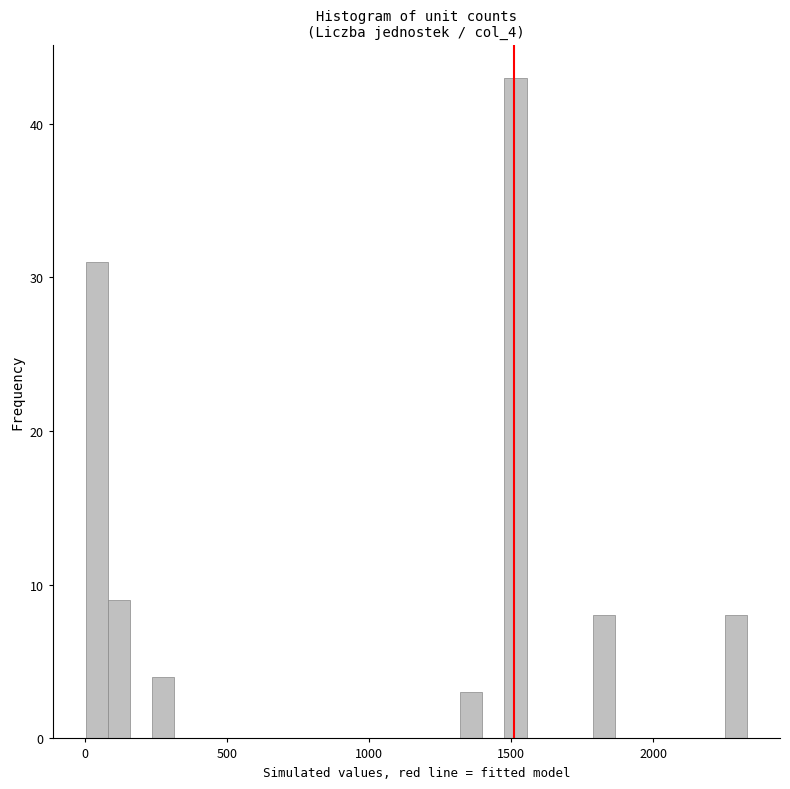

Around what value on the x-axis is the tallest bar? Give the approximate position of its centre, as read against the axis.

1500